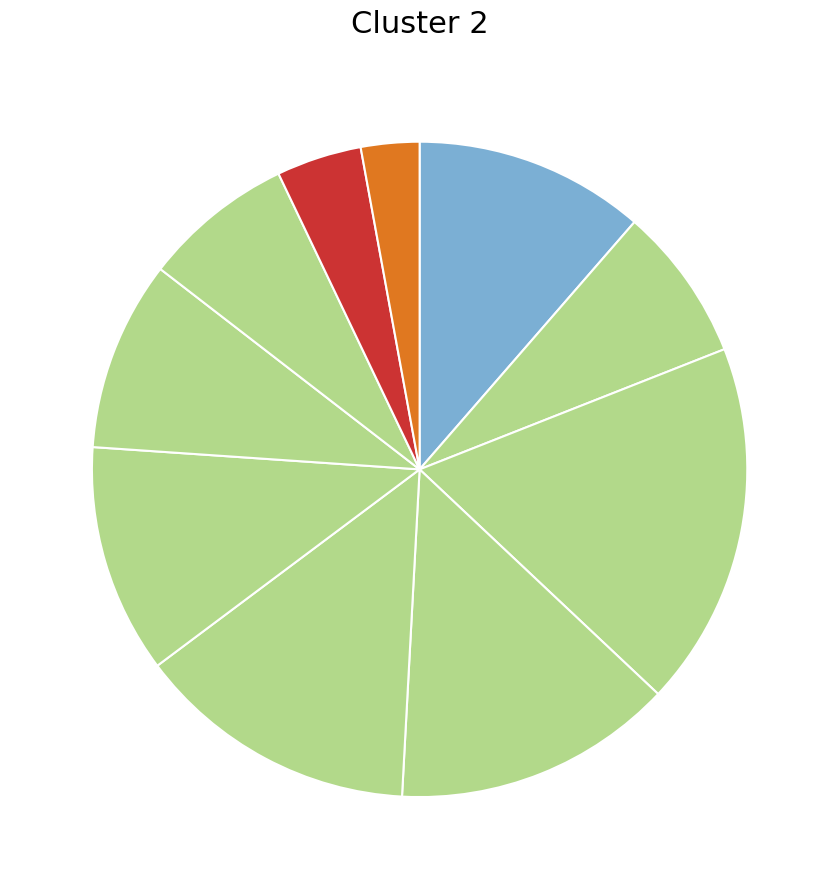

Rank the categories by value from highest to lowest.

pct25, pct45, pct35, pct05, pct55, pct65, pct15, pct75, pct85, pct95